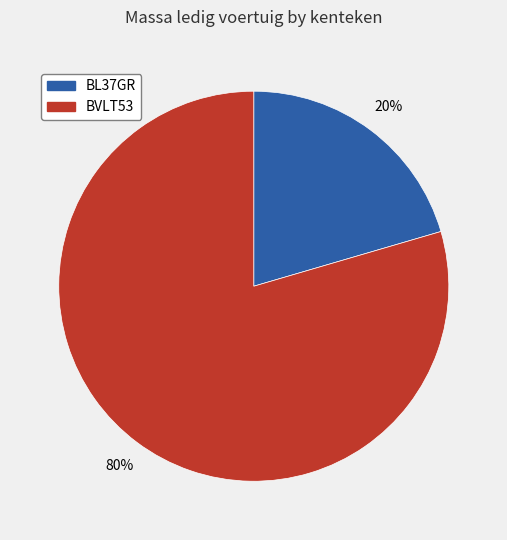

Between BVLT53 and BL37GR, which is larger?

BVLT53